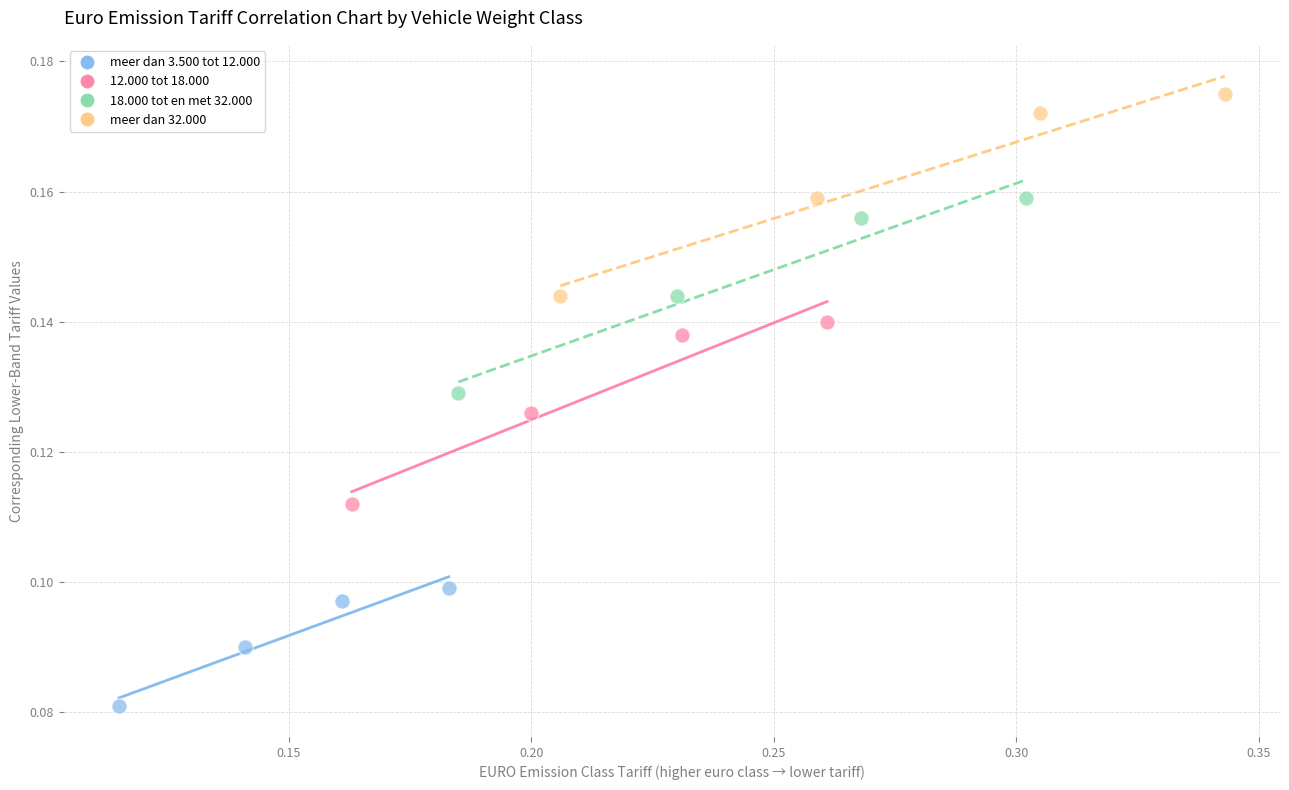

Which series contains the highest Y value?

meer dan 32.000